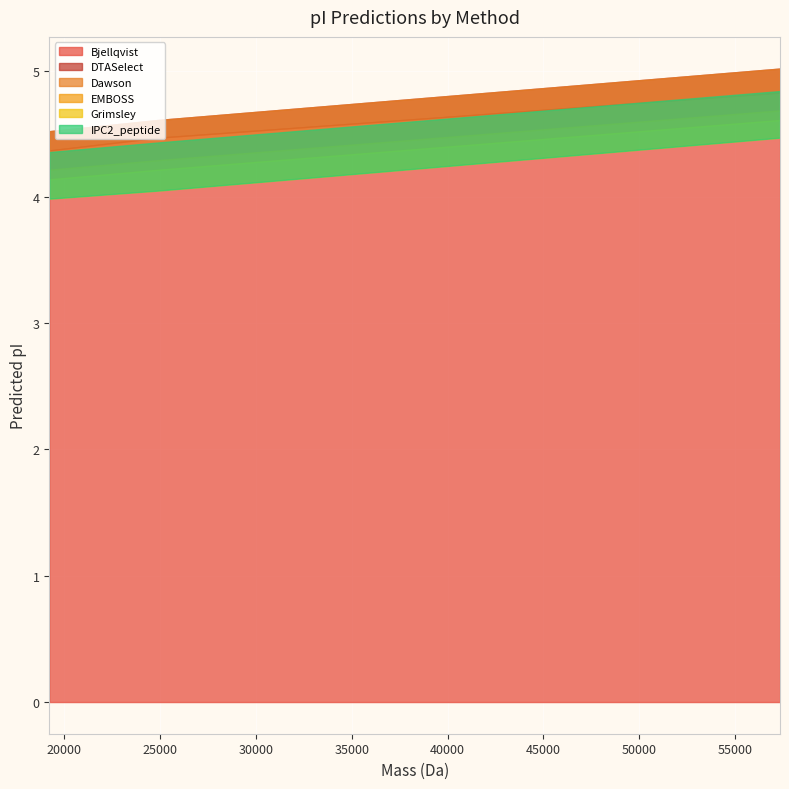

What is the label of the 1st point from the left?

19226.512840000007